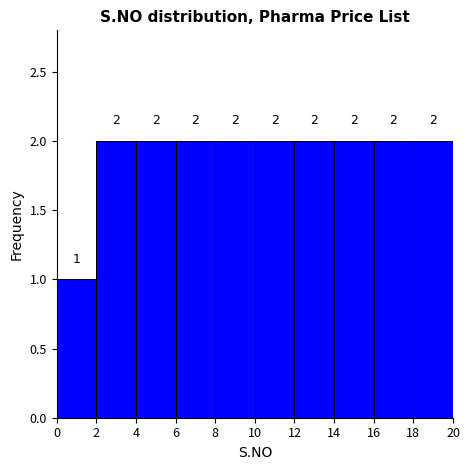

How tall is the bar that spans 2 to 4 on the x-axis?

2